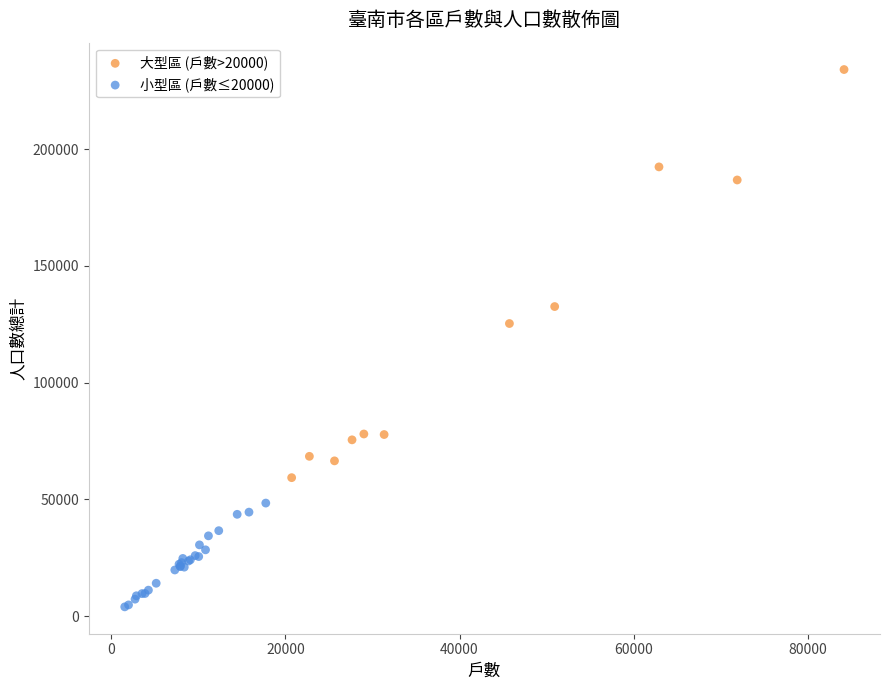

Which series has the largest Y range (max minus min)?

大型區 (戶數>20000)